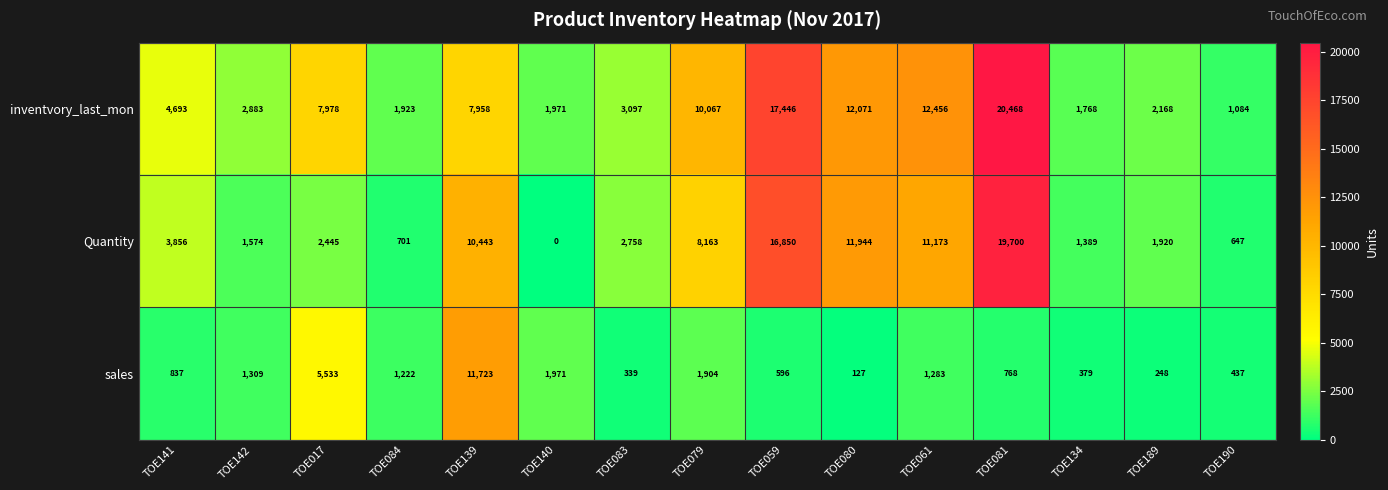

At which category is the sum across all series the highest?

TOE081